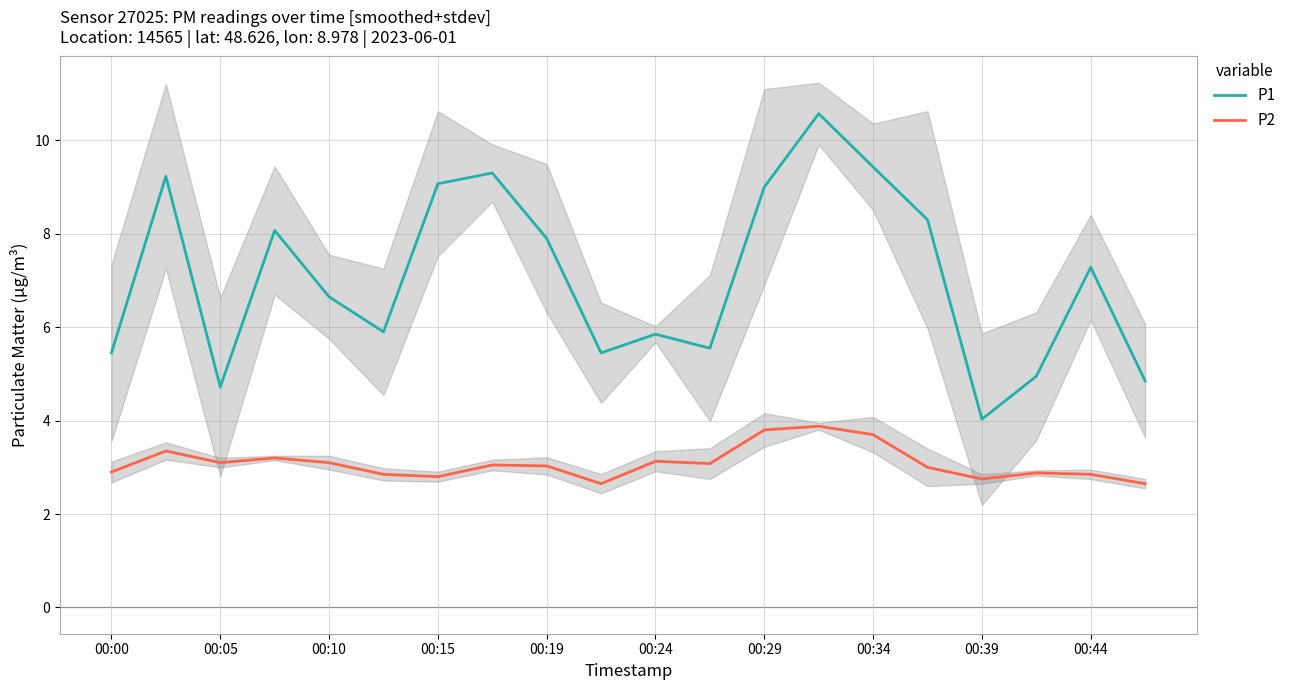

List the series in order of their peak value, lowest first.

P2, P1